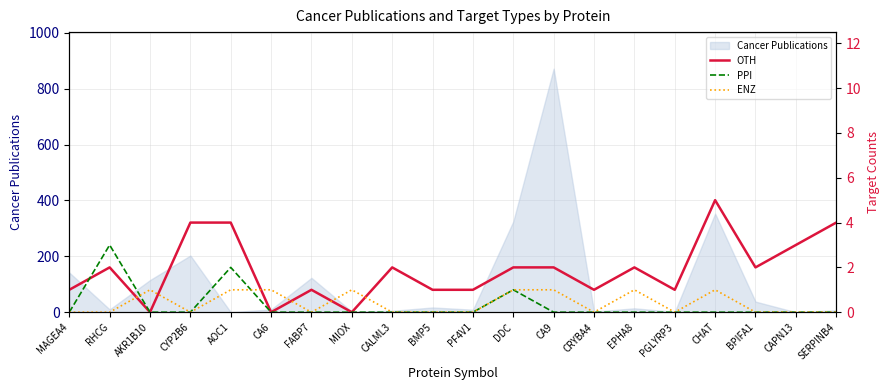

Between CALML3 and PF4V1, which series saw the biggest shift?

OTH